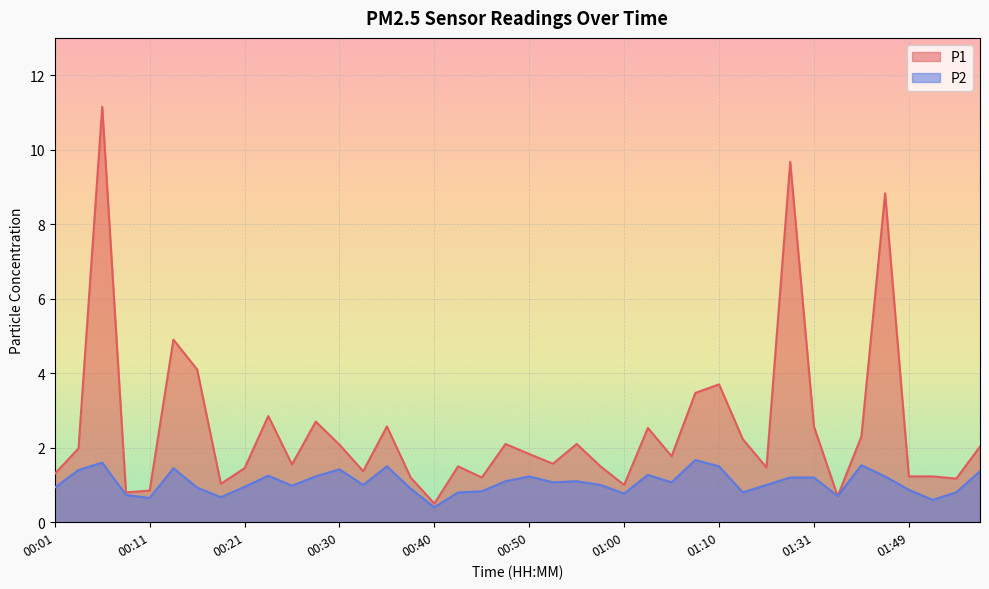

What is the difference between the maximum and second lowest values in the P1 series?

10.5